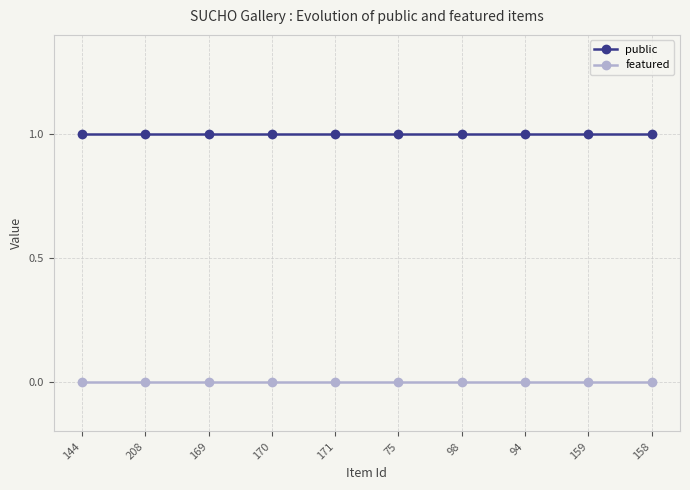

Reading right to left, list all the values displayed in this chart.

public: 1	1	1	1	1	1	1	1	1	1
featured: 0	0	0	0	0	0	0	0	0	0